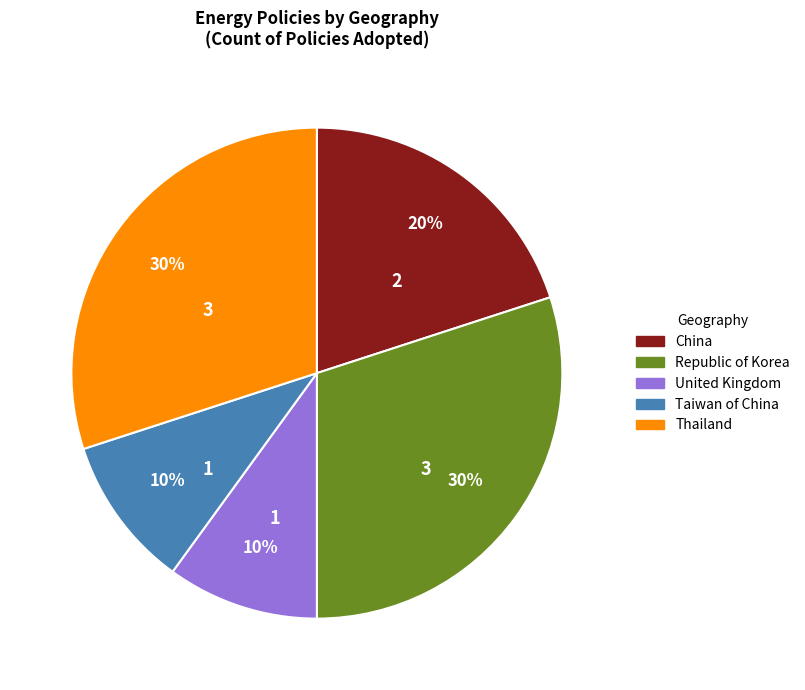

Which has a higher value, China or United Kingdom?

China